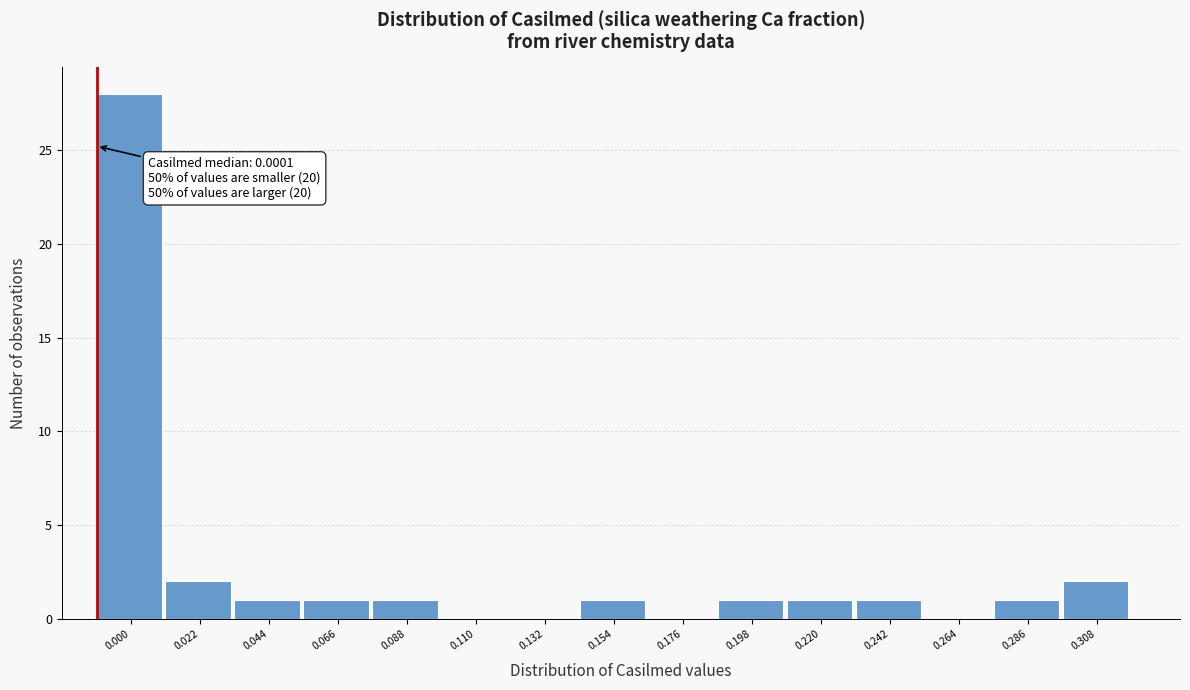

Reading right to left, what are all the values shown in this chart?

0.308=2	0.286=1	0.264=0	0.242=1	0.220=1	0.198=1	0.176=0	0.154=1	0.132=0	0.110=0	0.088=1	0.066=1	0.044=1	0.022=2	0.000=28